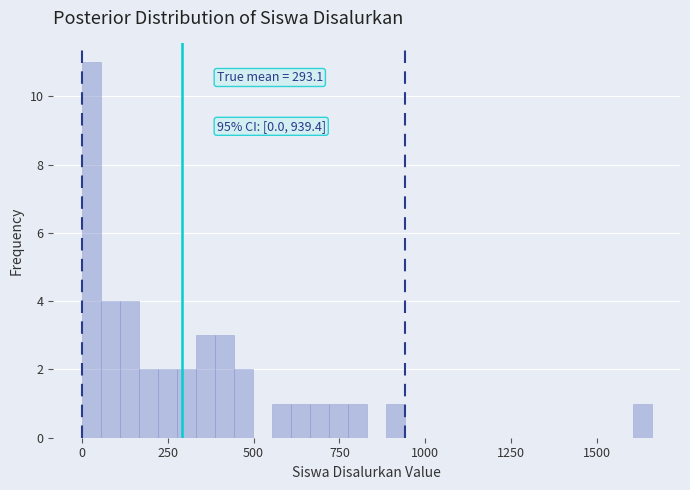

Around what value on the x-axis is the tallest bar? Give the approximate position of its centre, as read against the axis.

50